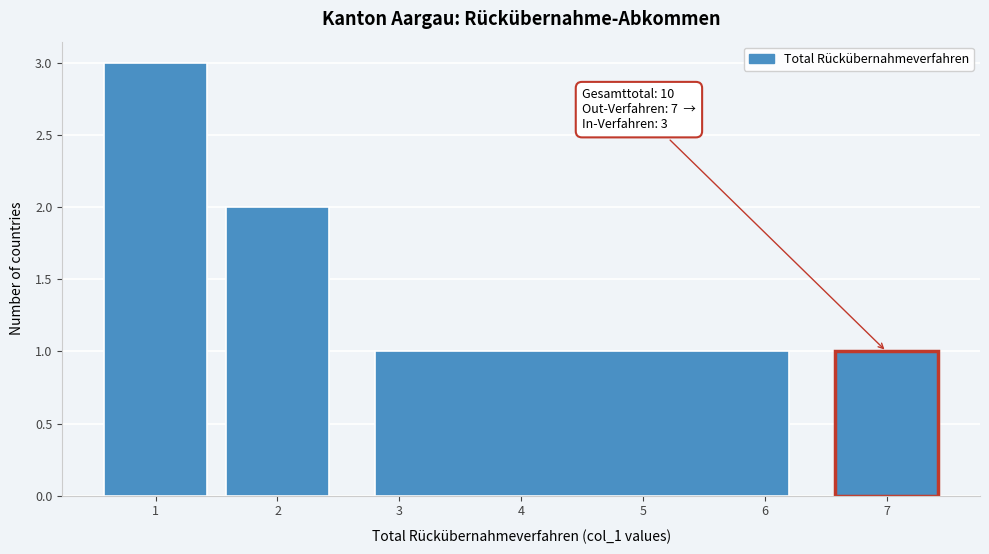

Over which range of the x-axis is the bar tallest?

0.5 to 1.5